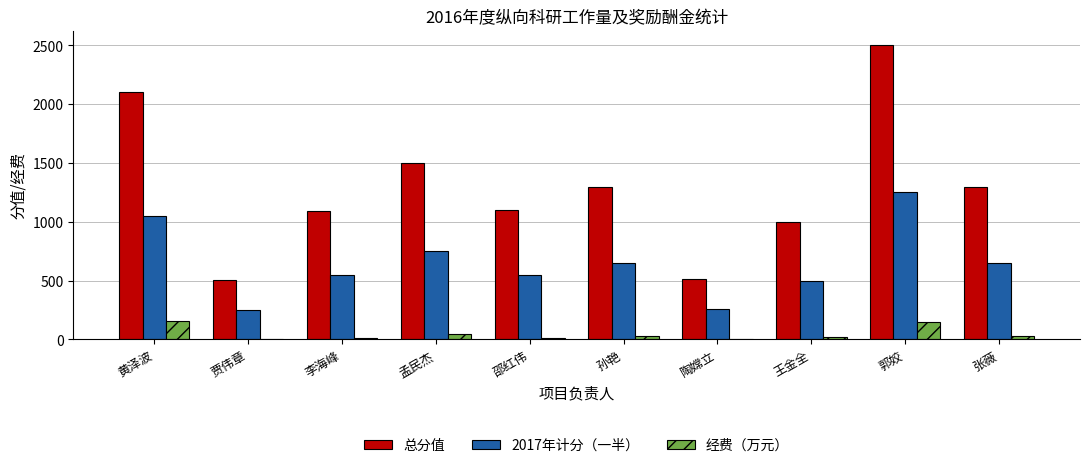

Is it true that 总分值 equals 1094.0 at 李海峰?

True